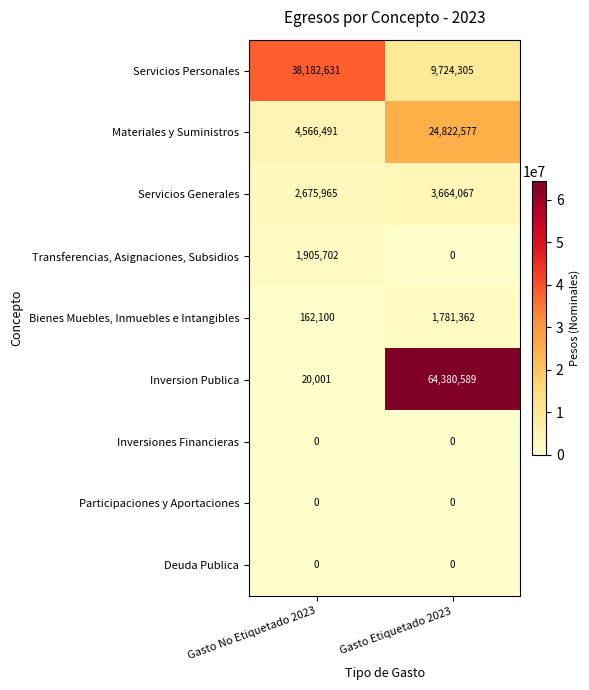

Between Gasto No Etiquetado 2023 and Gasto Etiquetado 2023, which series saw the biggest shift?

Inversion Publica